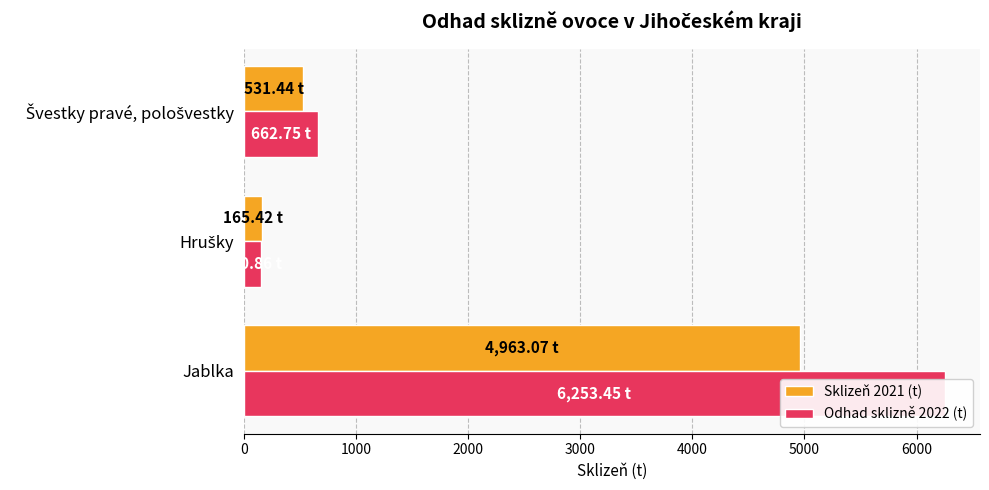

Reading left to right, extract all data points from this chart.

Sklizeň 2021 (t): 4963.1	165.4	531.4
Odhad sklizně 2022 (t): 6253.4	150.9	662.8